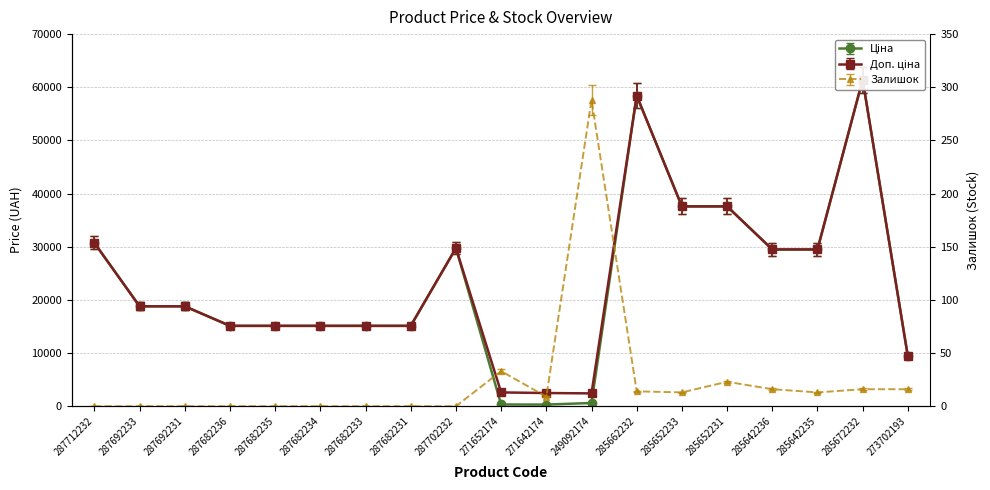

What is the value of the Доп. ціна point at the 8th from the left?

15120.0